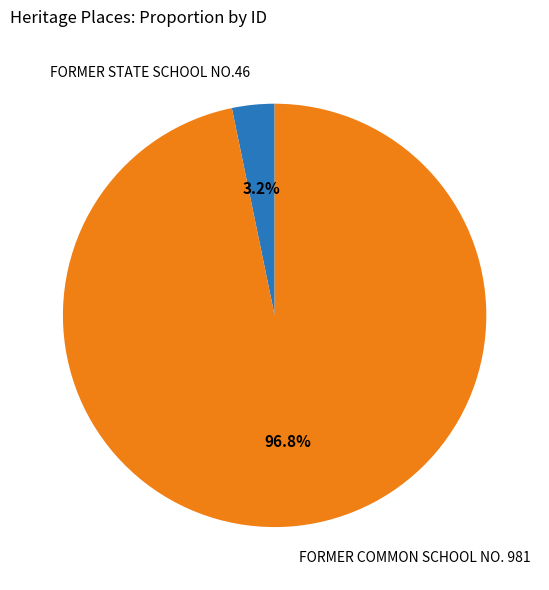

Which slice is the largest?

FORMER COMMON SCHOOL NO. 981